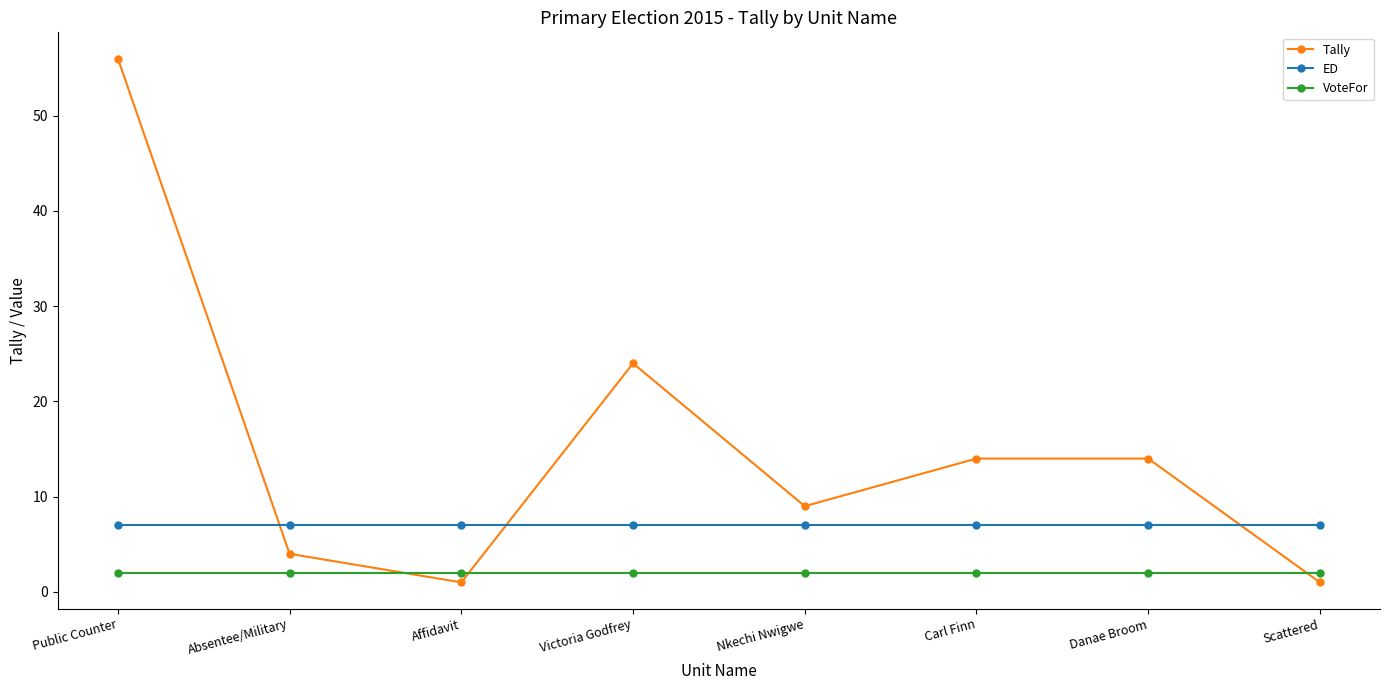

Rank the series by their maximum value, from highest to lowest.

Tally, ED, VoteFor